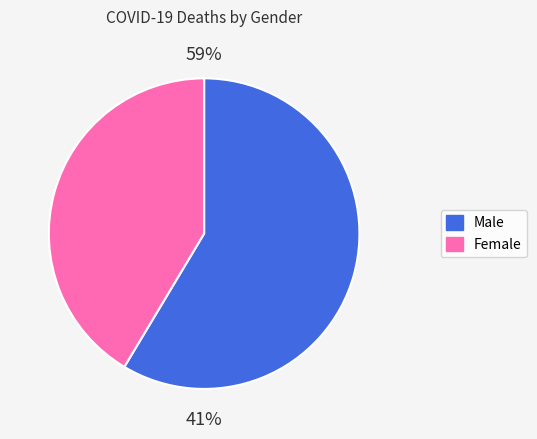

What is the largest slice in the pie chart?

Male